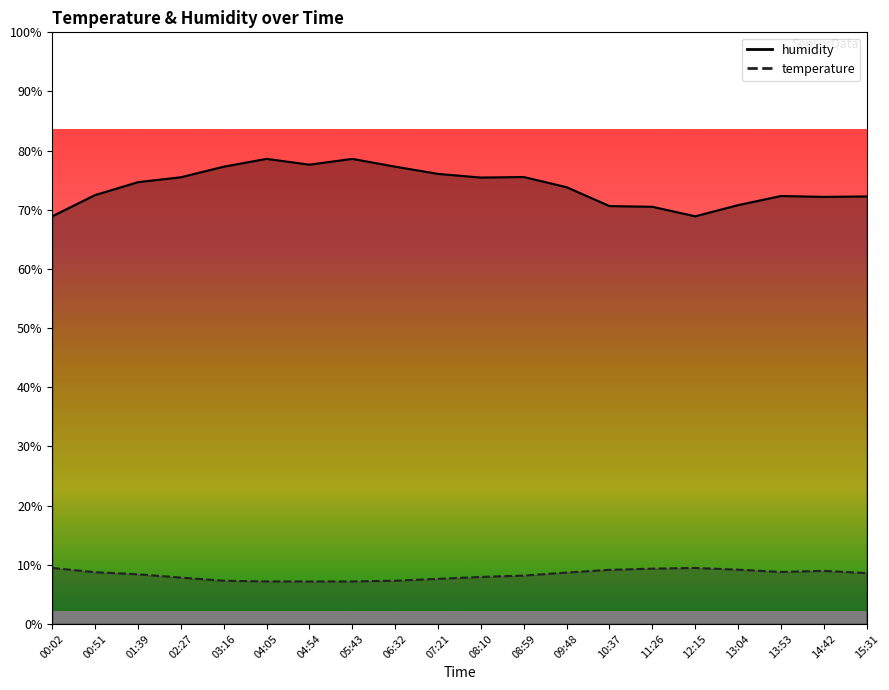

Where is the first local maximum for temperature?

12:15